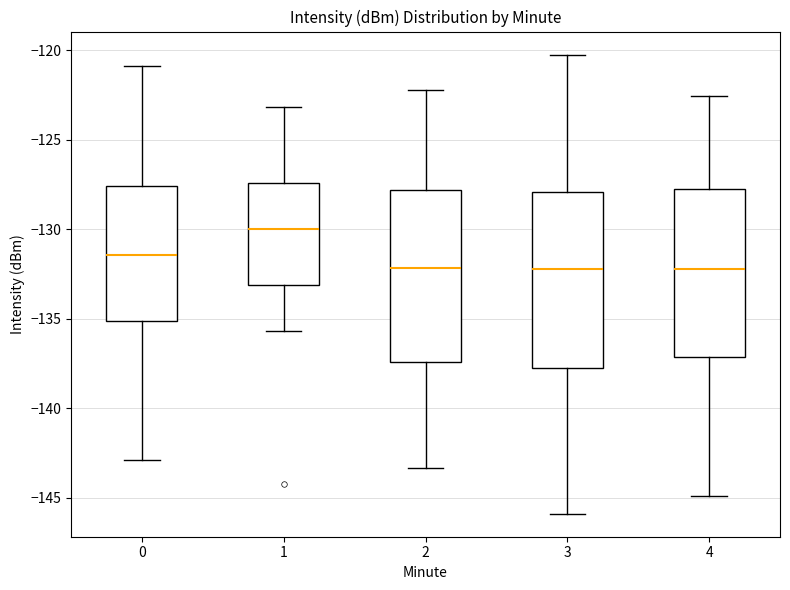

Reading left to right, transcribe this box plot: for each box, give where its median line is, the range the box spans, and where its two whiskers end, as read against the y-axis. The values are not printed on the chart, so give them approximately, as read against the axis.

0: median -131.5, box -135.0 to -127.5, whiskers -143.0 to -121.0
1: median -130.0, box -133.0 to -127.5, whiskers -135.5 to -123.0
2: median -132.0, box -137.5 to -128.0, whiskers -143.5 to -122.0
3: median -132.0, box -137.5 to -128.0, whiskers -146.0 to -120.0
4: median -132.0, box -137.0 to -127.5, whiskers -145.0 to -122.5